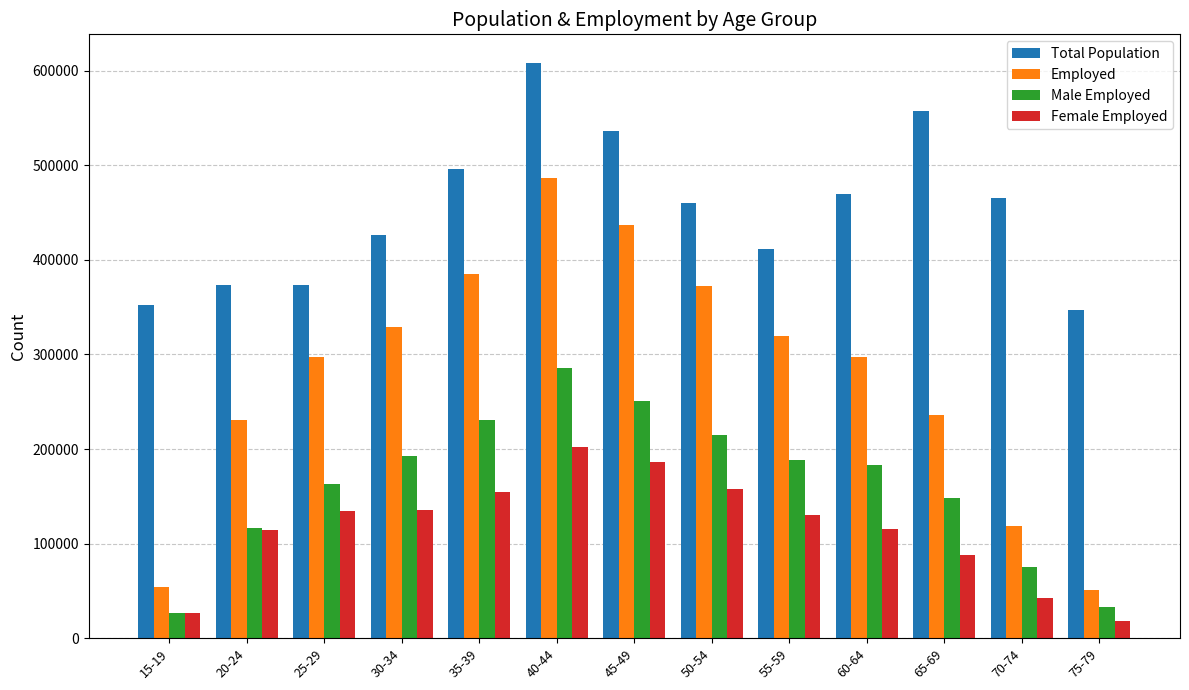

Between 45-49 and 65-69, which series saw the biggest shift?

Employed